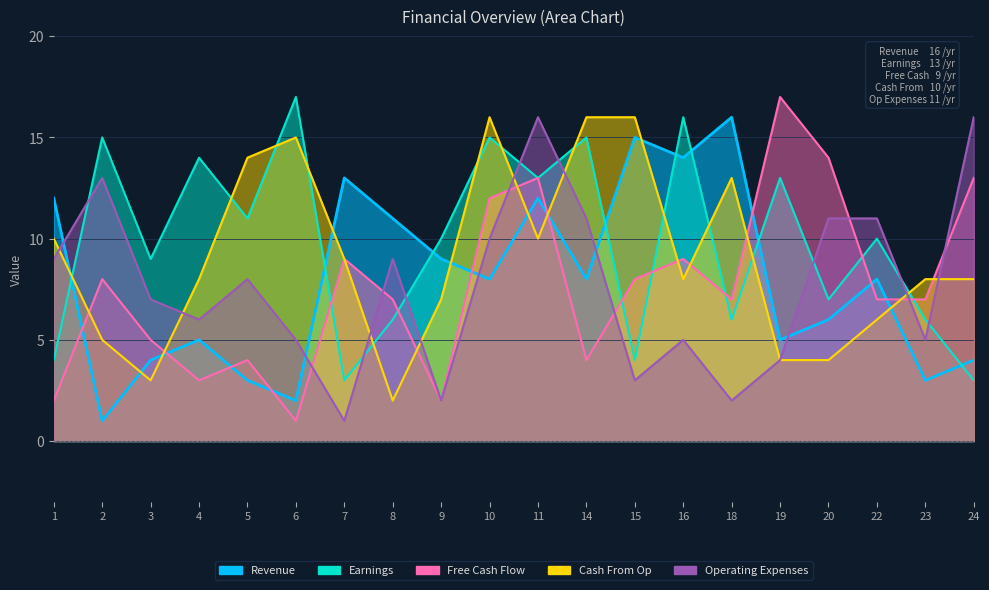

Reading left to right, what are all the values shown in this chart?

Revenue: 1=12	2=1	3=4	4=5	5=3	6=2	7=13	8=11	9=9	10=8	11=12	14=8	15=15	16=14	18=16	19=5	20=6	22=8	23=3	24=4
Earnings: 1=4	2=15	3=9	4=14	5=11	6=17	7=3	8=6	9=10	10=15	11=13	14=15	15=4	16=16	18=6	19=13	20=7	22=10	23=6	24=3
Free Cash Flow: 1=2	2=8	3=5	4=3	5=4	6=1	7=9	8=7	9=2	10=12	11=13	14=4	15=8	16=9	18=7	19=17	20=14	22=7	23=7	24=13
Cash From Op: 1=10	2=5	3=3	4=8	5=14	6=15	7=9	8=2	9=7	10=16	11=10	14=16	15=16	16=8	18=13	19=4	20=4	22=6	23=8	24=8
Operating Expenses: 1=9	2=13	3=7	4=6	5=8	6=5	7=1	8=9	9=2	10=10	11=16	14=11	15=3	16=5	18=2	19=4	20=11	22=11	23=5	24=16